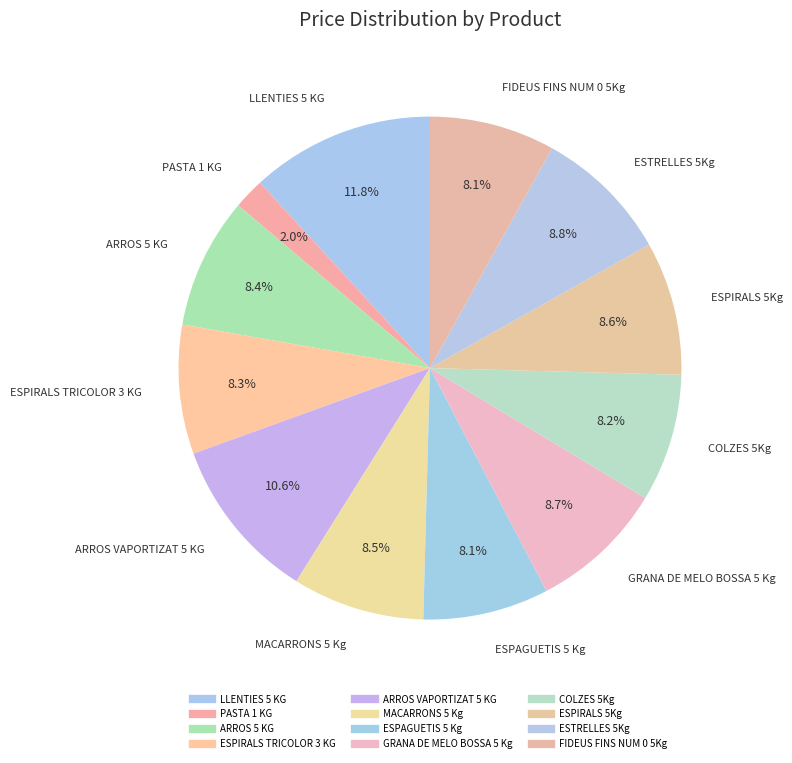

To the nearest percent, what percentage of the pie is ESPIRALS 5Kg?

9%